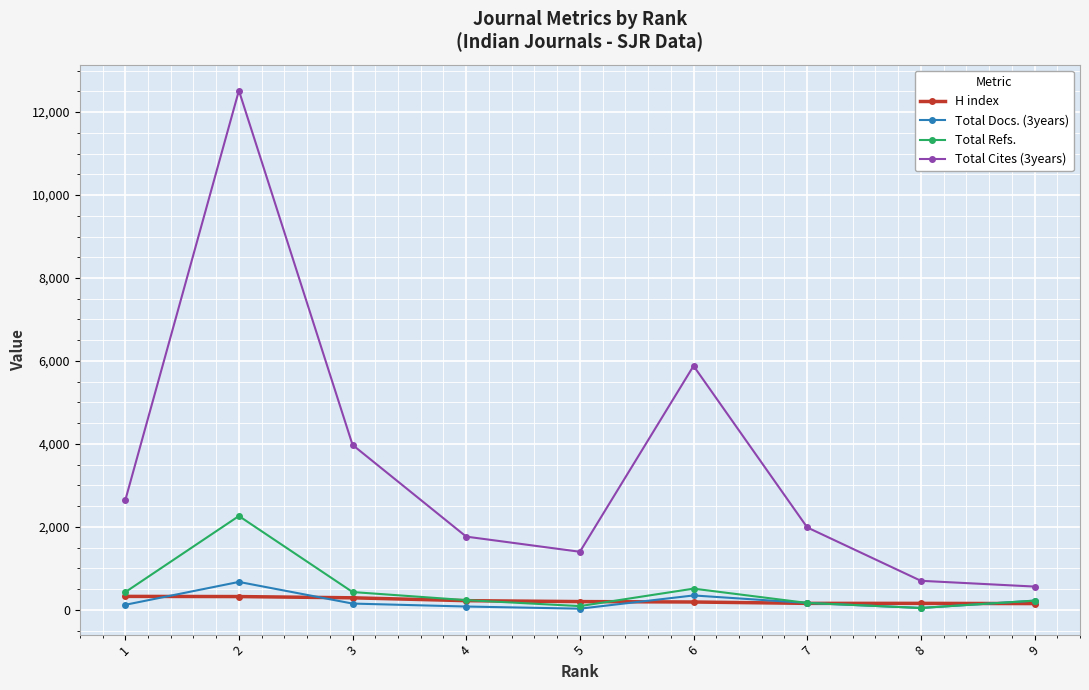

What are all the series names shown in the legend?

H index, Total Docs. (3years), Total Refs., Total Cites (3years)